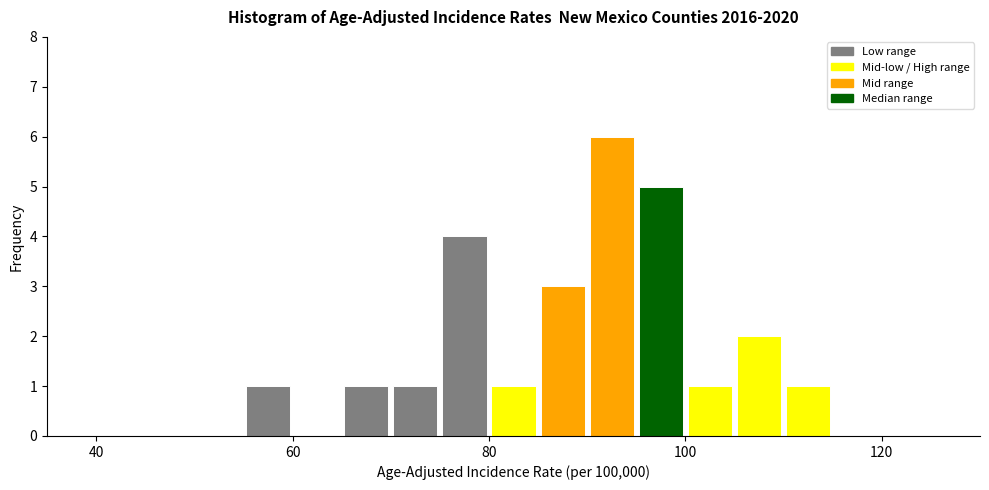

Around what value on the x-axis is the tallest bar? Give the approximate position of its centre, as read against the axis.

92